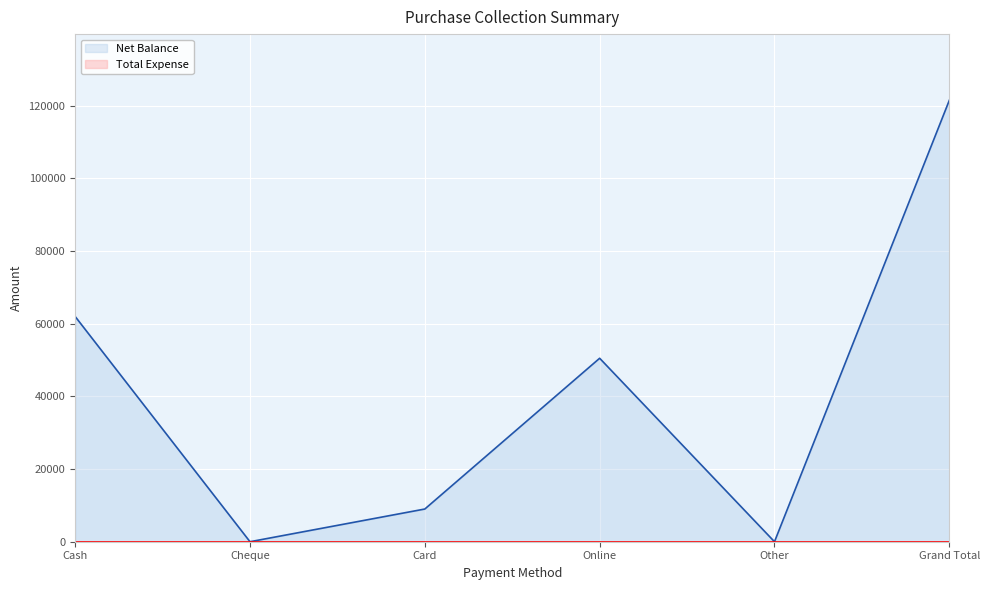

Which category has the highest value across all series?

Grand Total